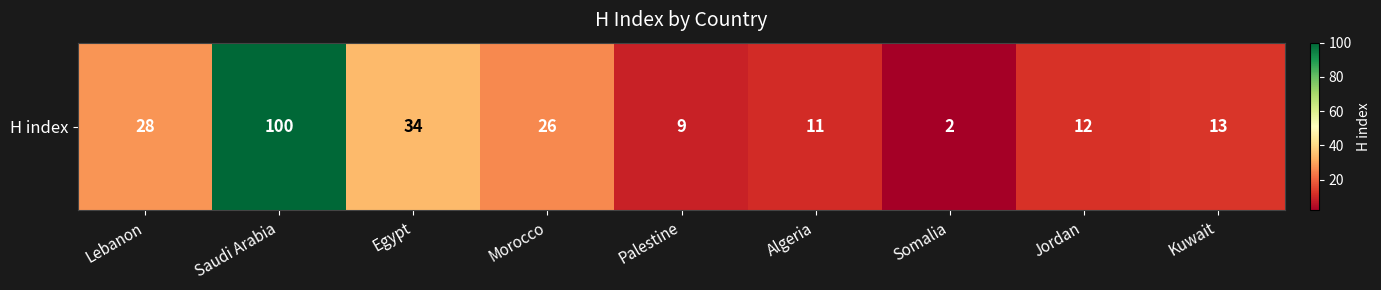

What is the difference between the values at Morocco and Somalia?

24